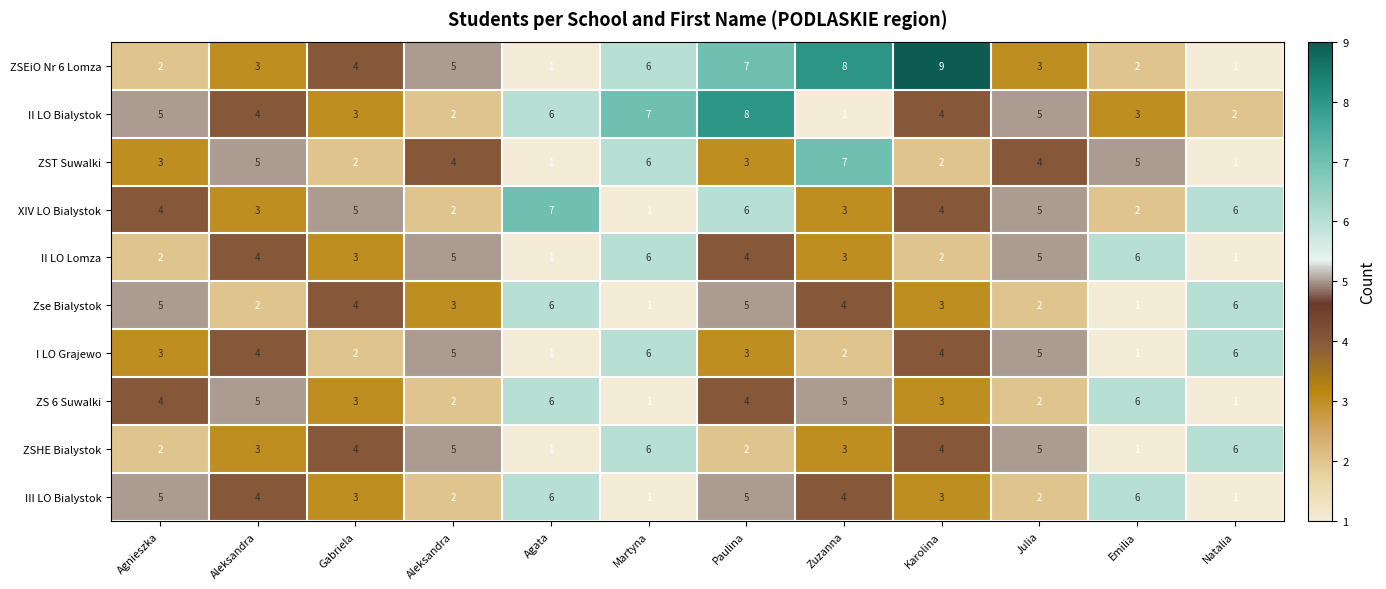

Count the number of categories in the chart.

12